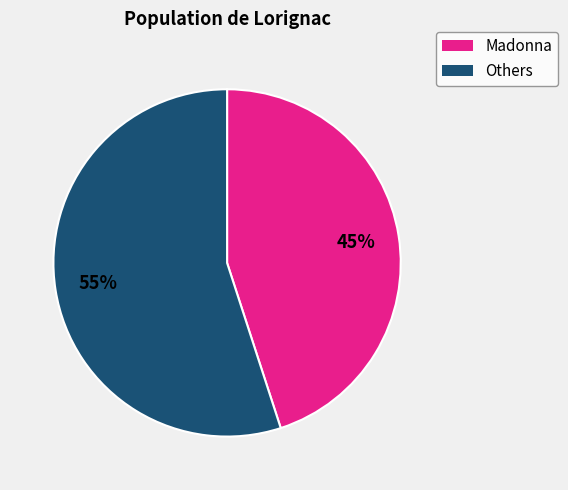

To the nearest percent, what is the average slice percentage?

50%